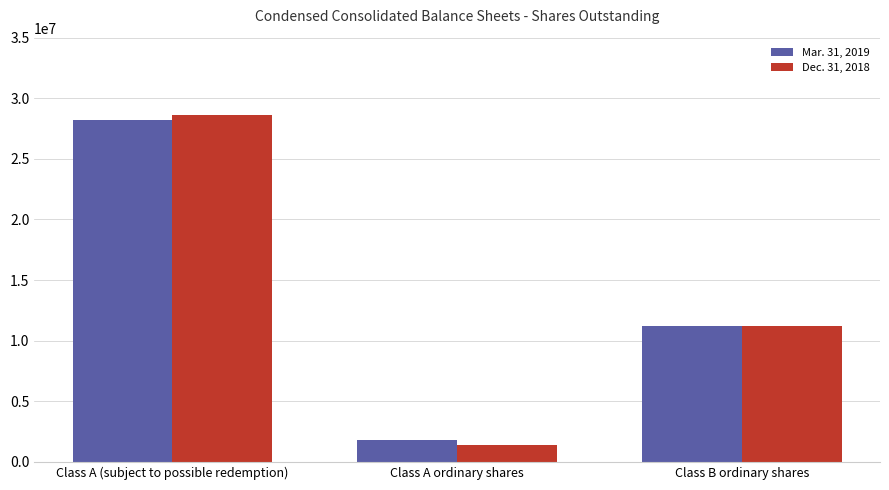

What position from the left is Class A ordinary shares?

2